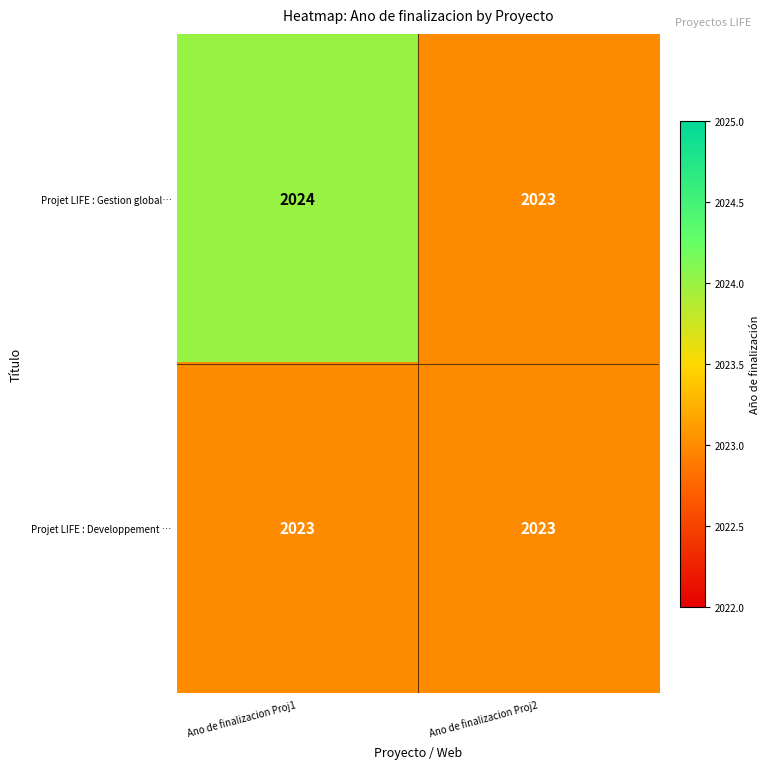

What is the sum of all Projet LIFE : Gestion global… values?

4047